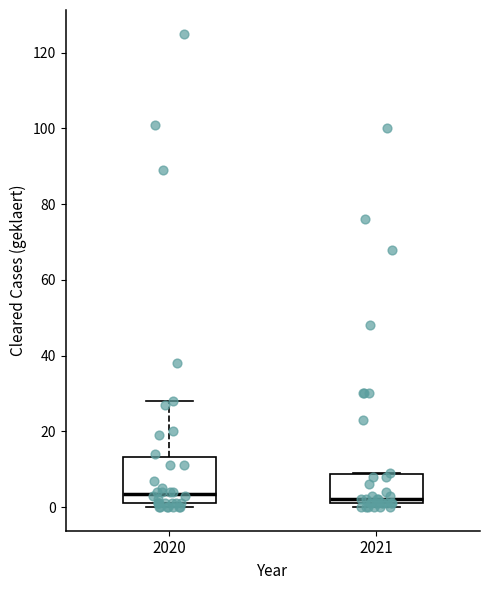

Where is the lower edge of the box at x = 2021 on the y-axis? The values are not printed on the chart, so give them approximately, as read against the axis.

2